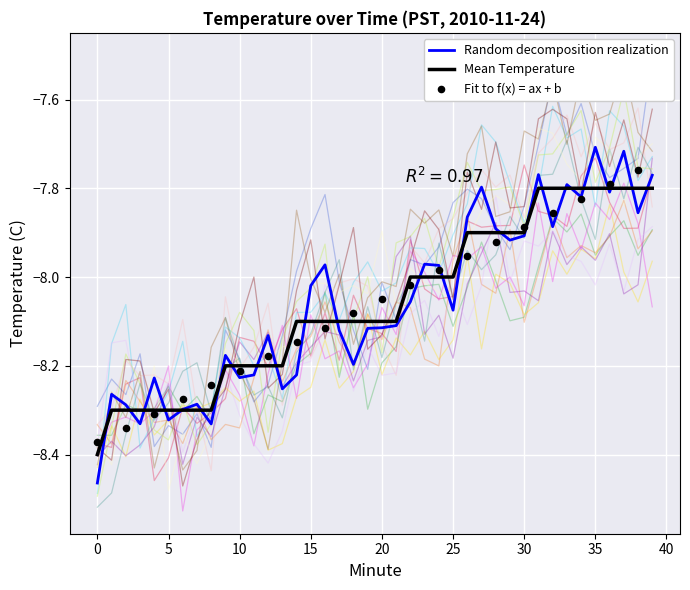

What is the change in value from 1 to 38?

+0.5